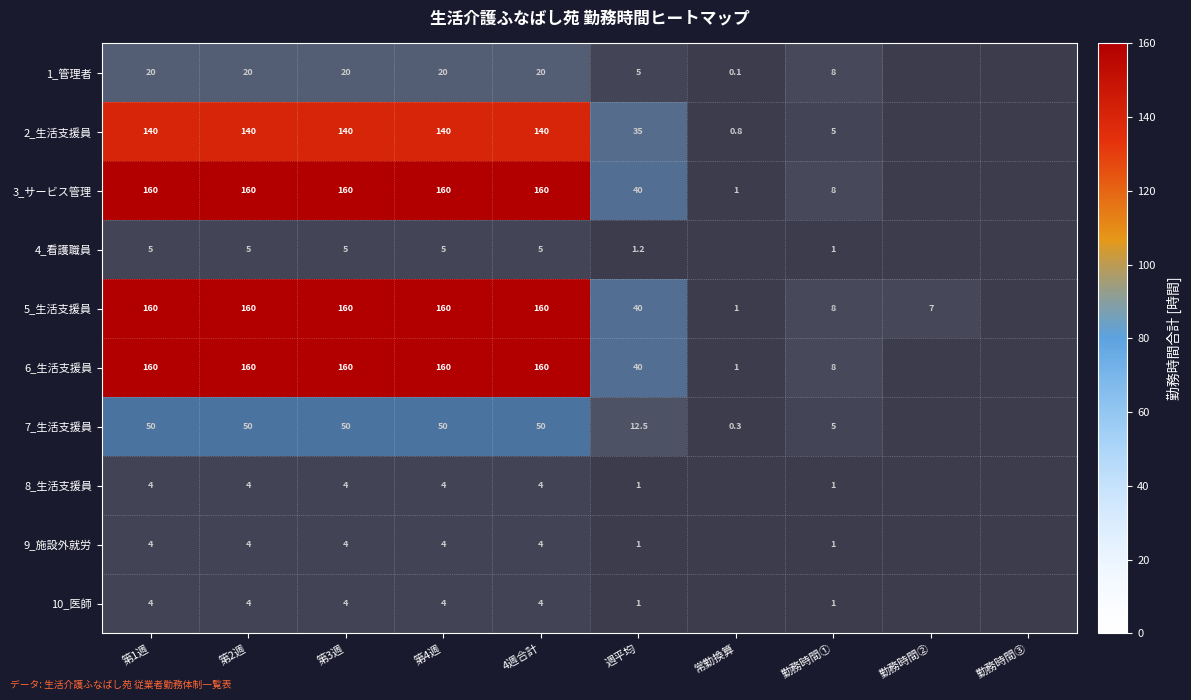

The 9_施設外就労 series shows 1.6 at 第3週. True or false?

False